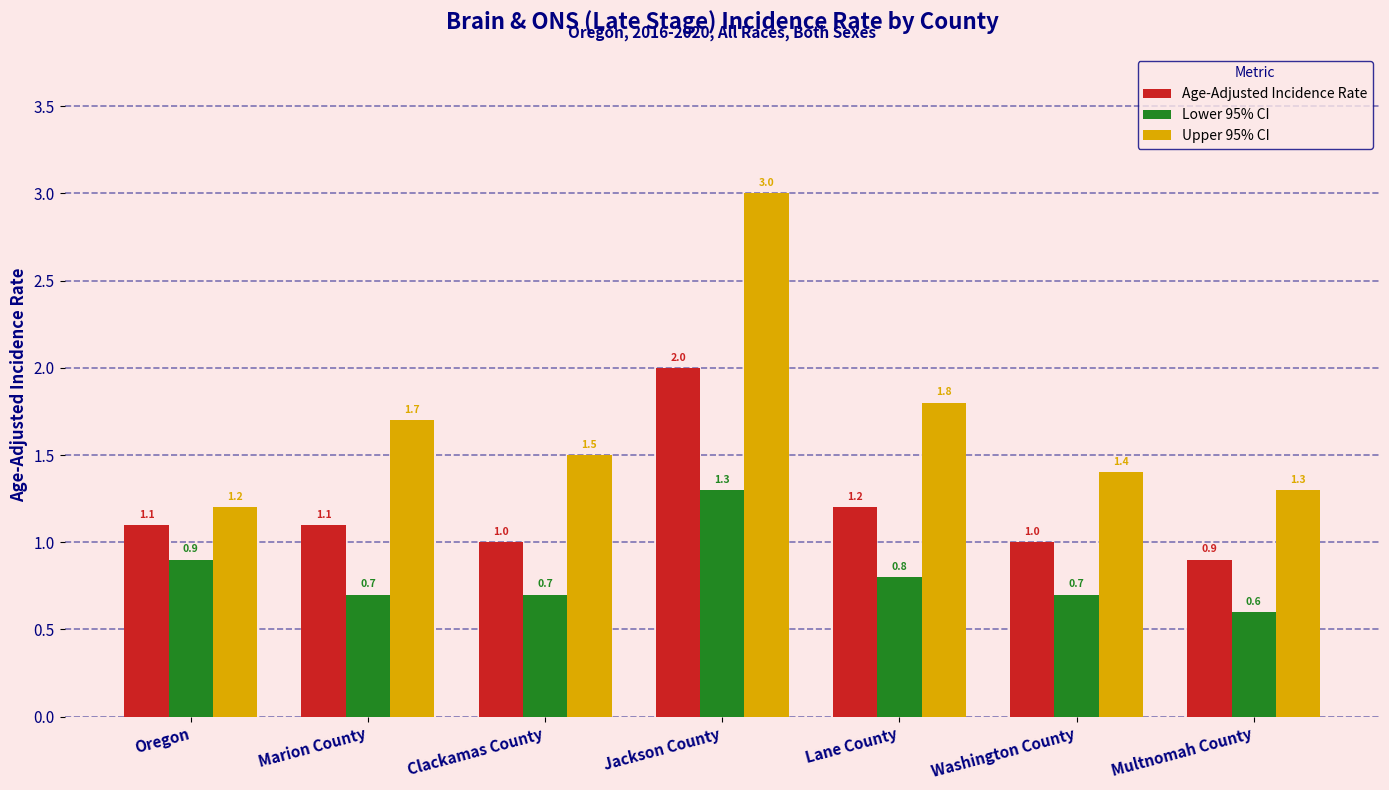

Are the bars horizontal?

No